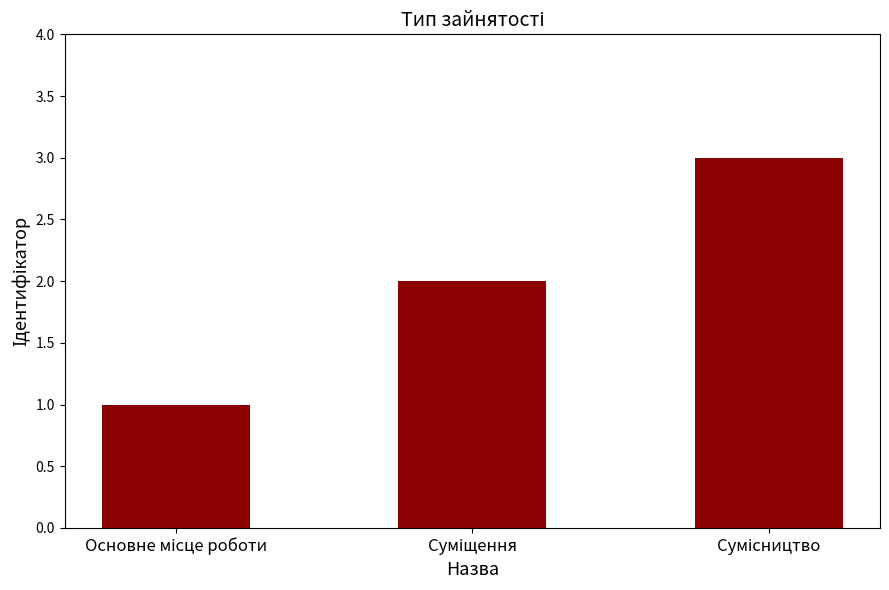

How many bars are there in total?

3